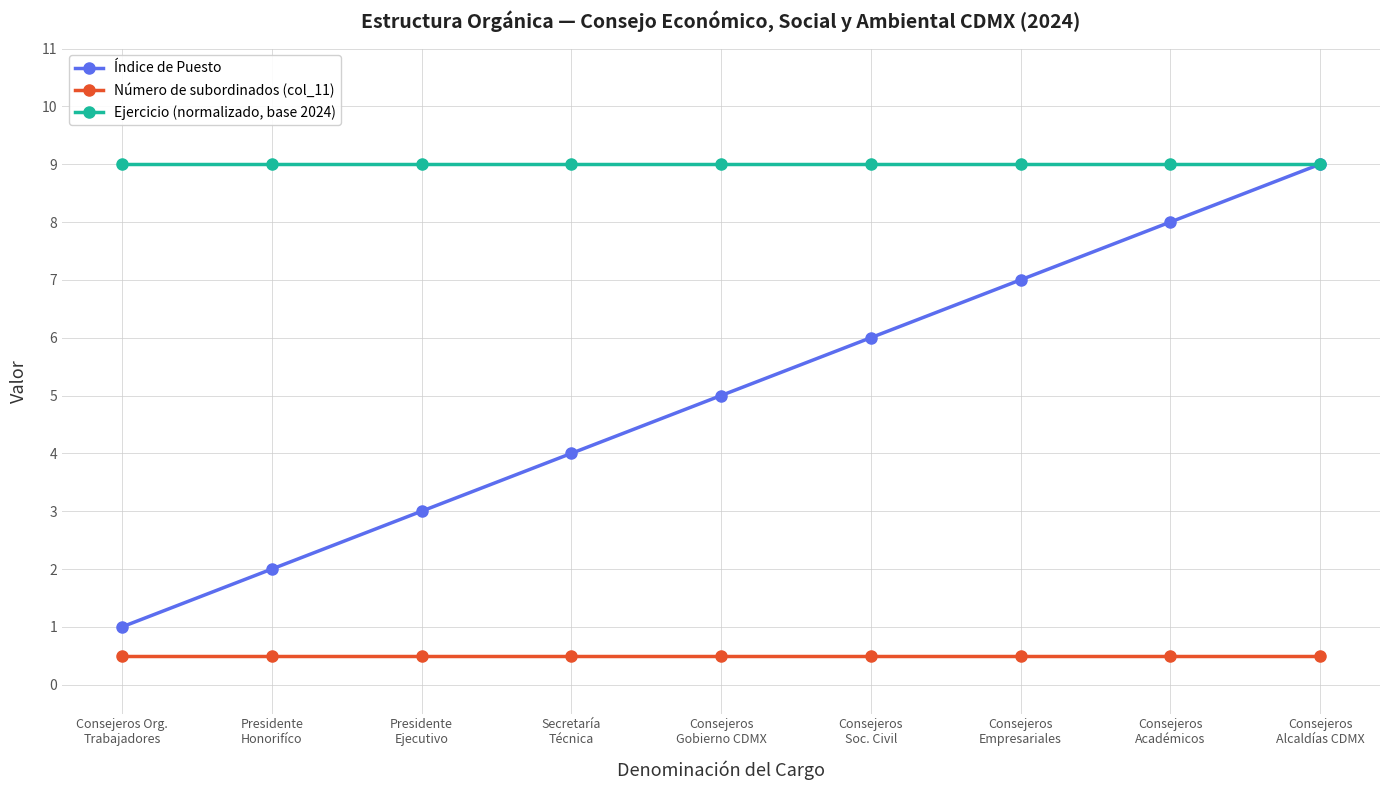

What is the lowest value of the Número de subordinados (col_11) series?

0.5